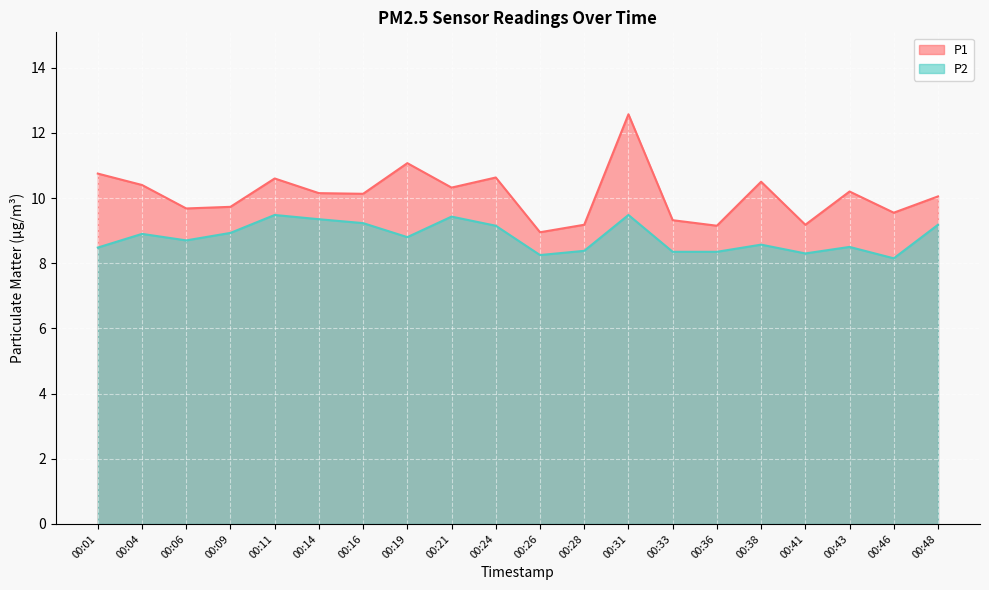

At which category does P2 reach its first local peak?

00:04